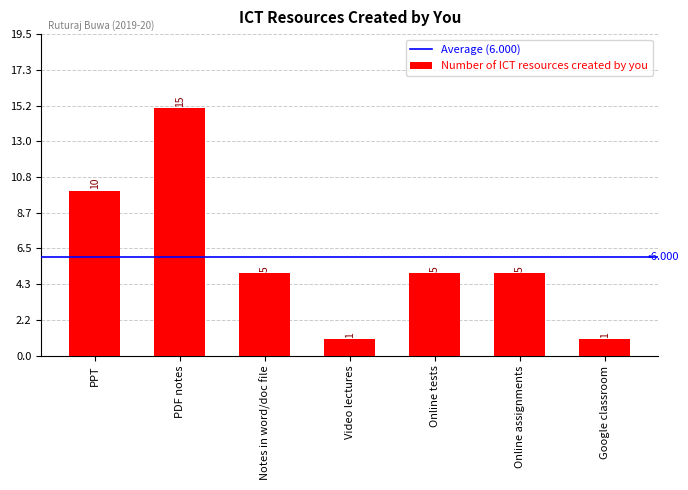

Is it true that the value at Online tests is 8?

False